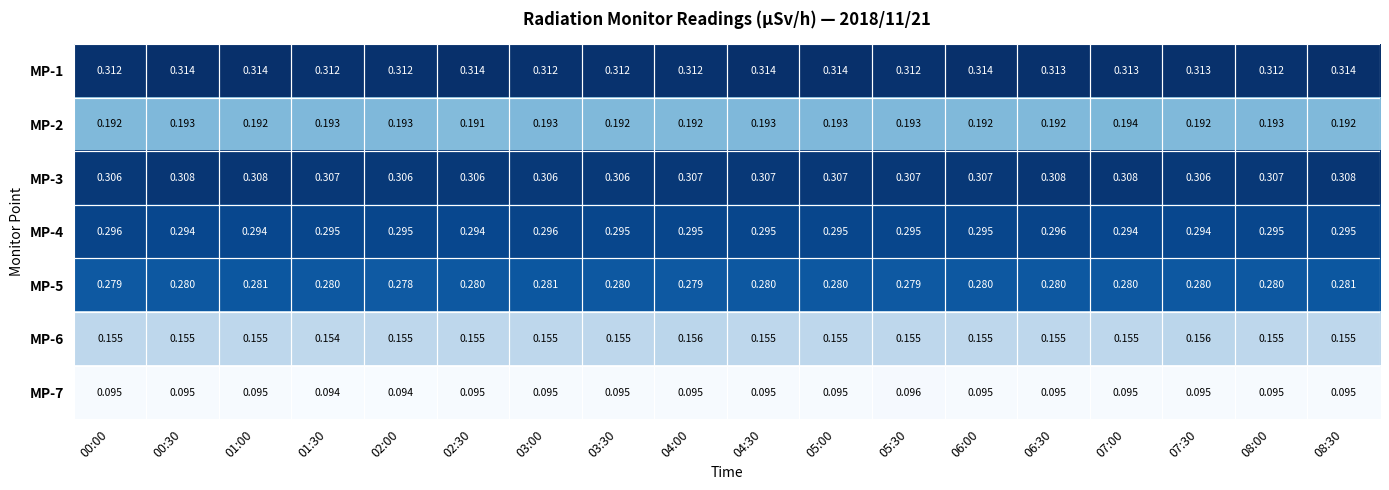

Is the value of MP-2 at 06:30 greater than the value of MP-3 at 02:00?

No